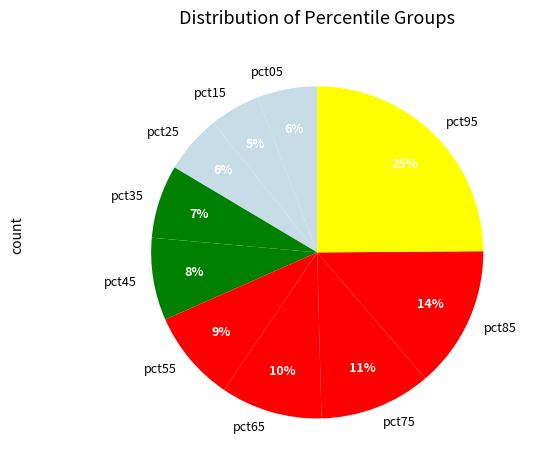

To the nearest percent, what portion does pct95 represent?

25%